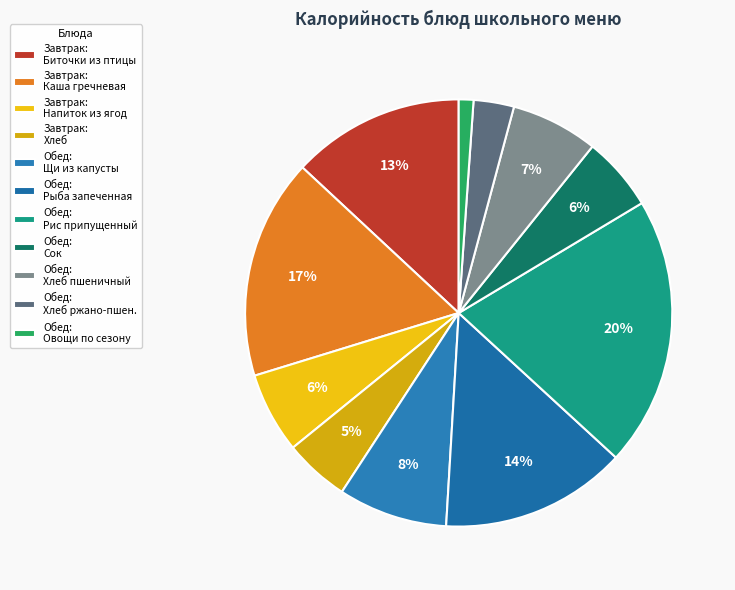

Which category has the biggest portion of the pie?

Обед: Рис припущенный